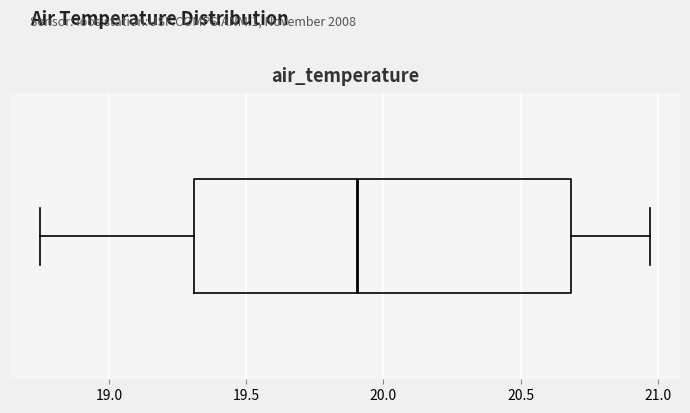

Transcribe this box plot: give where the median line is, the range the box spans, and where the two whiskers end, as read against the x-axis. The values are not printed on the chart, so give them approximately, as read against the axis.

median 19.90, box 19.30 to 20.70, whiskers 18.75 to 20.95